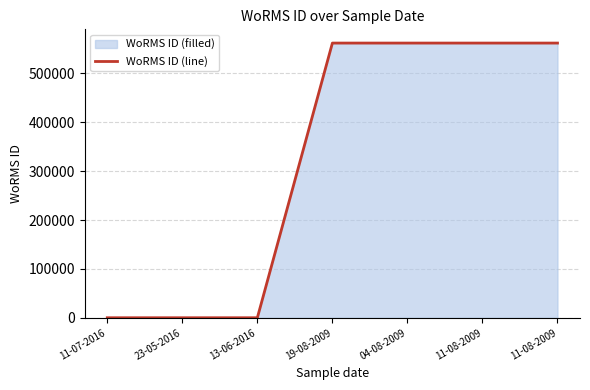

Read the value at 19-08-2009, to the nearest 100.

562100